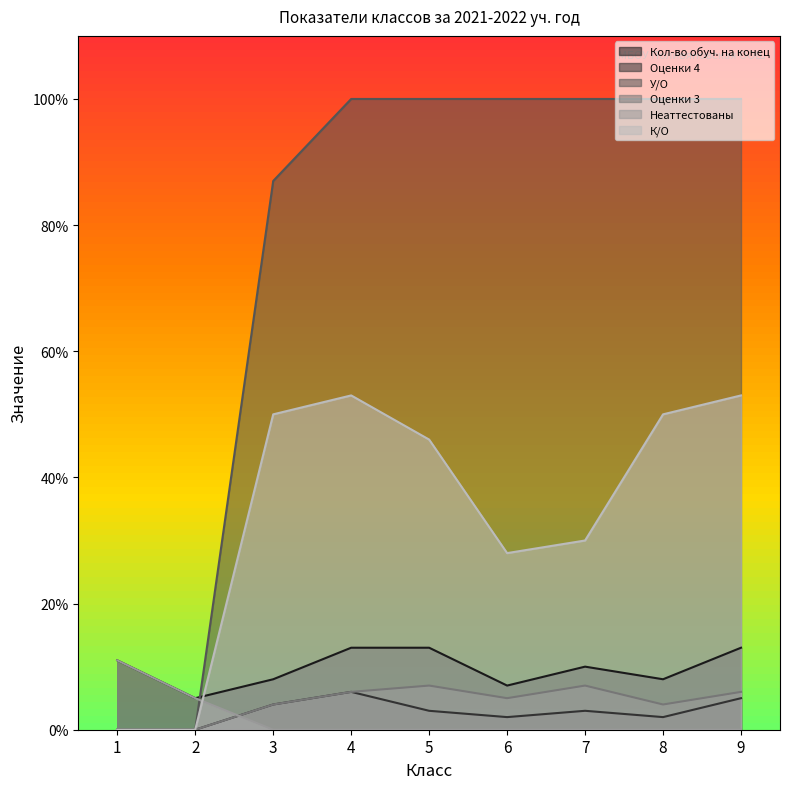

True or false: Неаттестованы and Оценки 3 intersect in this chart.

True